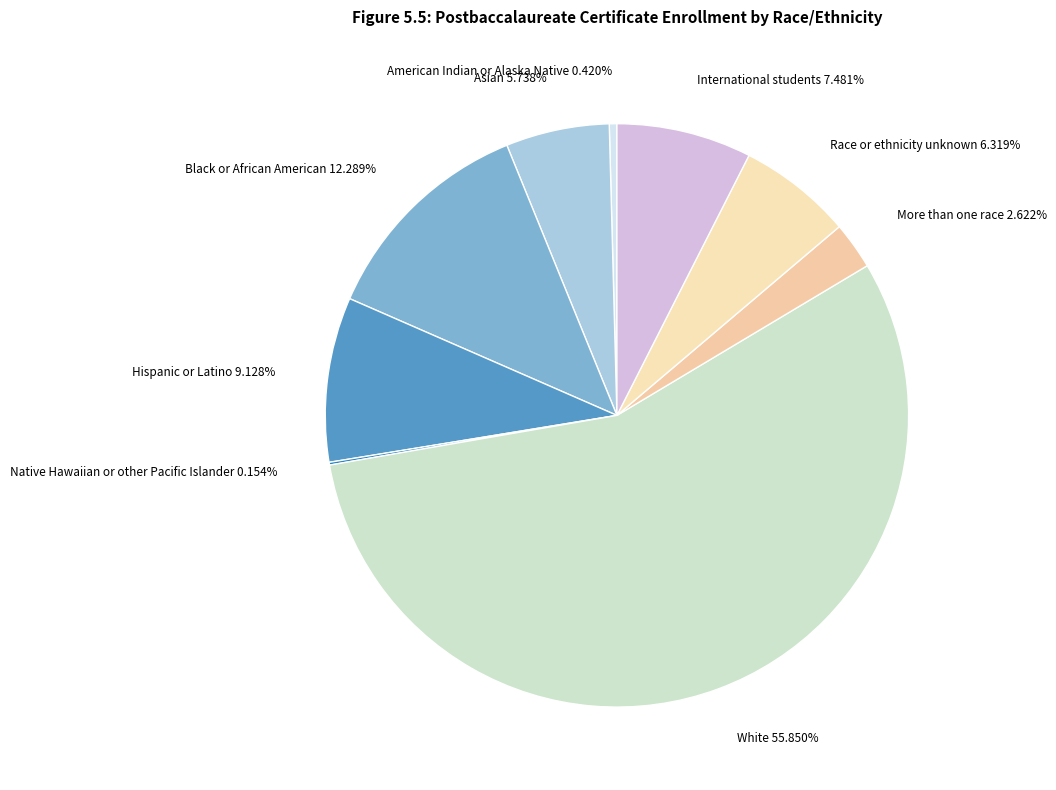

To the nearest percent, what portion does More than one race represent?

3%